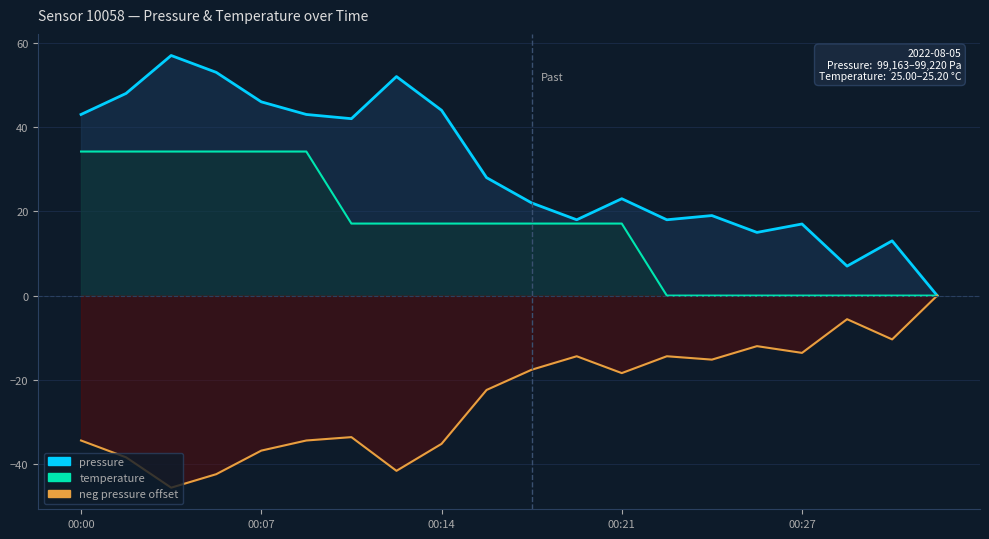

Between 00:05 and 00:29, which is larger?

00:05